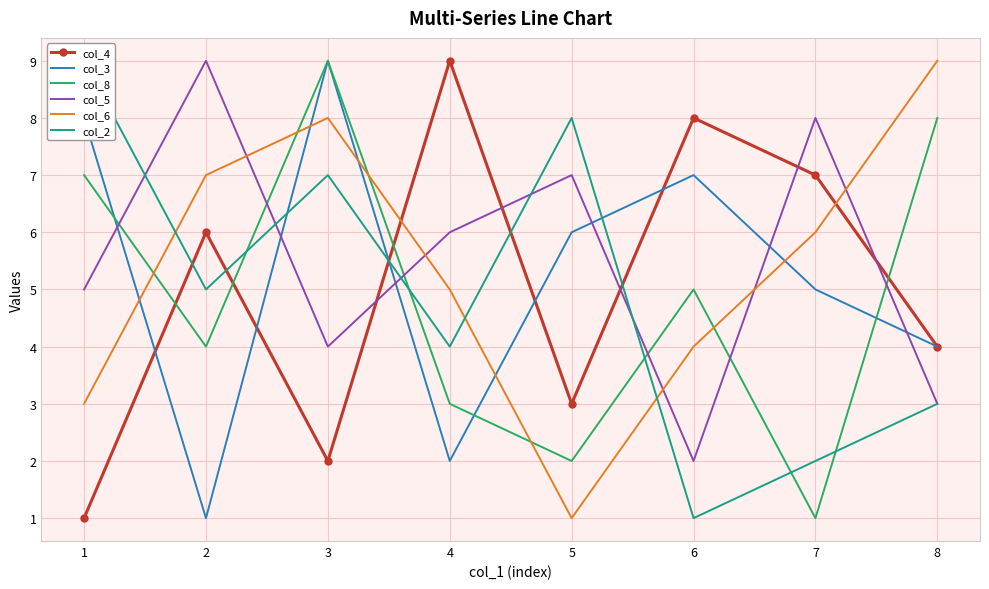

Between 3 and 5, which series saw the biggest shift?

col_8